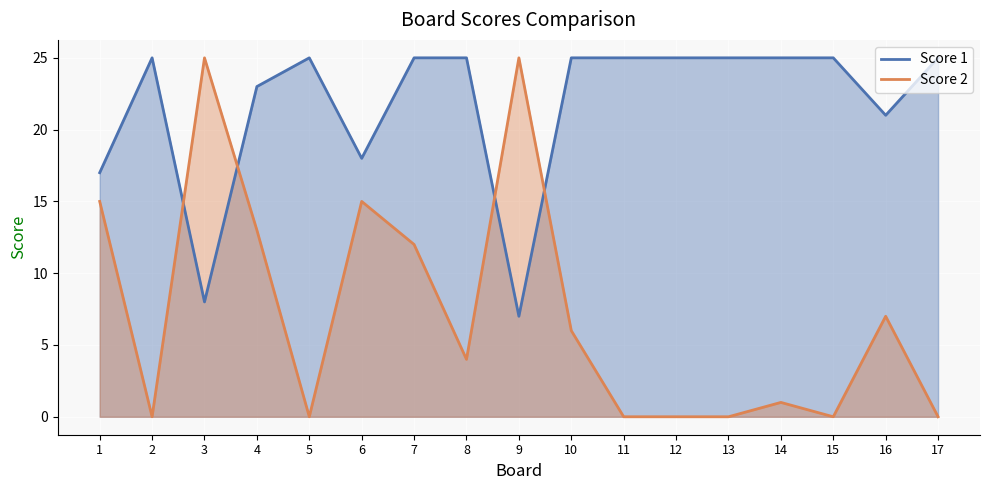

Which series ends up on top after the final intersection of Score 2 and Score 1?

Score 1